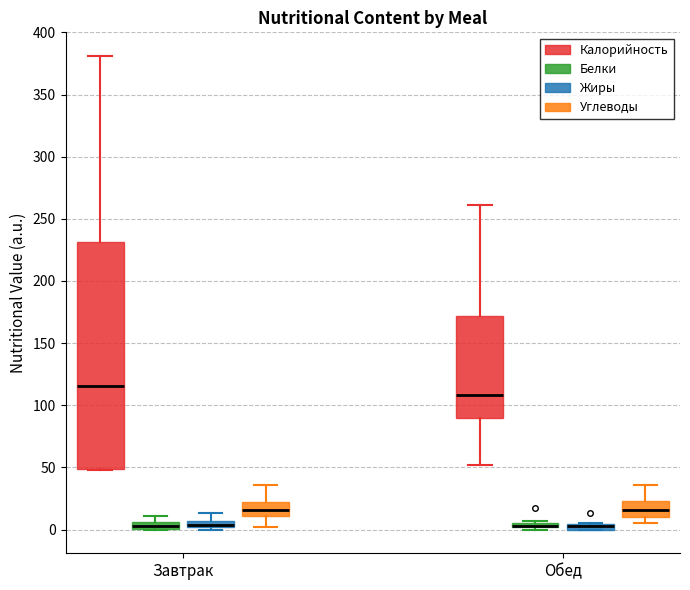

Where is the upper edge of the box for Обед (Углеводы) on the y-axis? The values are not printed on the chart, so give them approximately, as read against the axis.

25